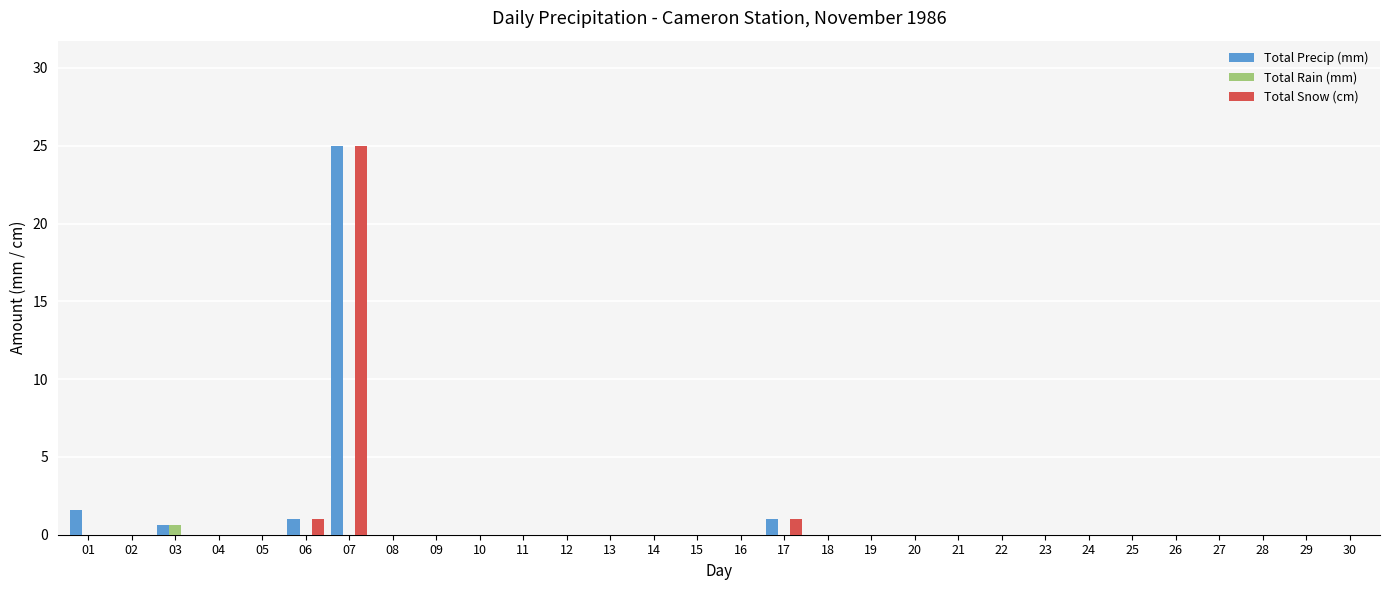

At which category is the sum across all series the highest?

07